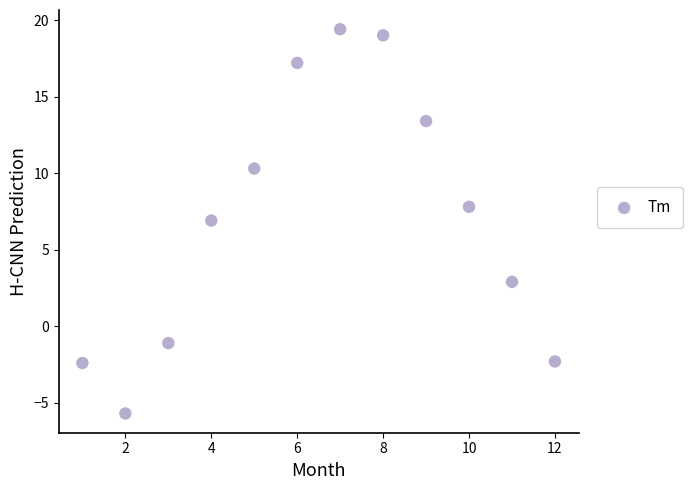

What Y value in the scatter plot is closest to 6?

6.9